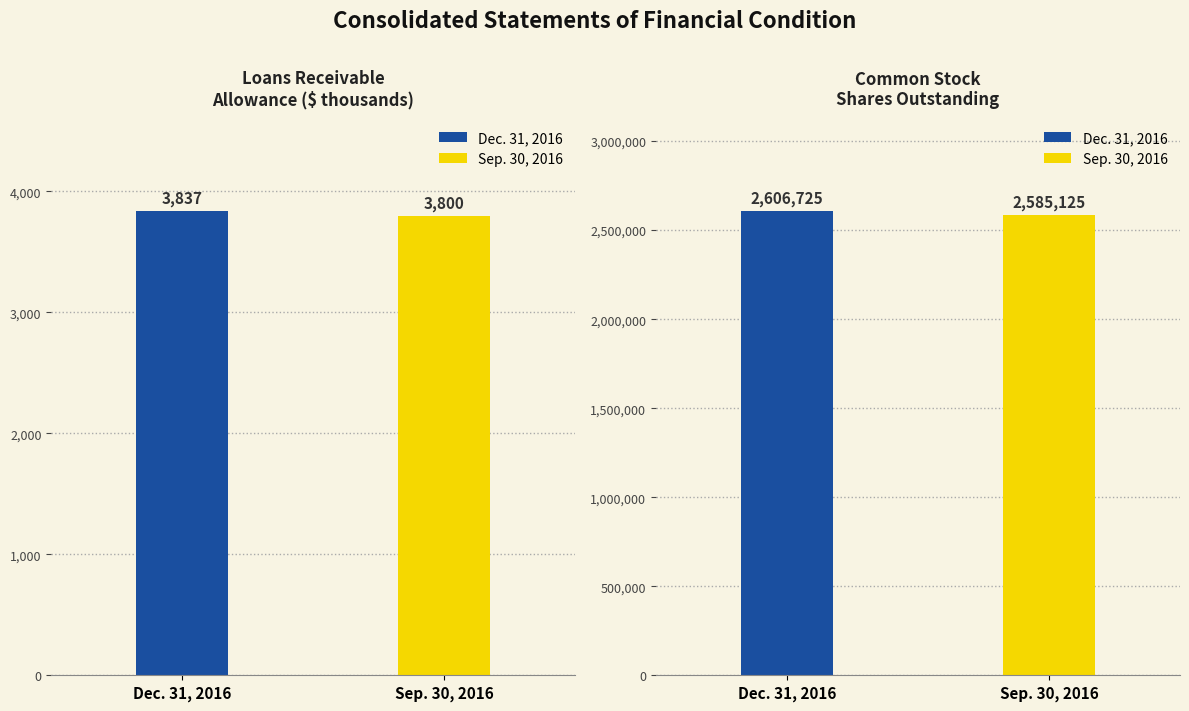

What are all the series names shown in the legend?

Dec. 31, 2016, Sep. 30, 2016